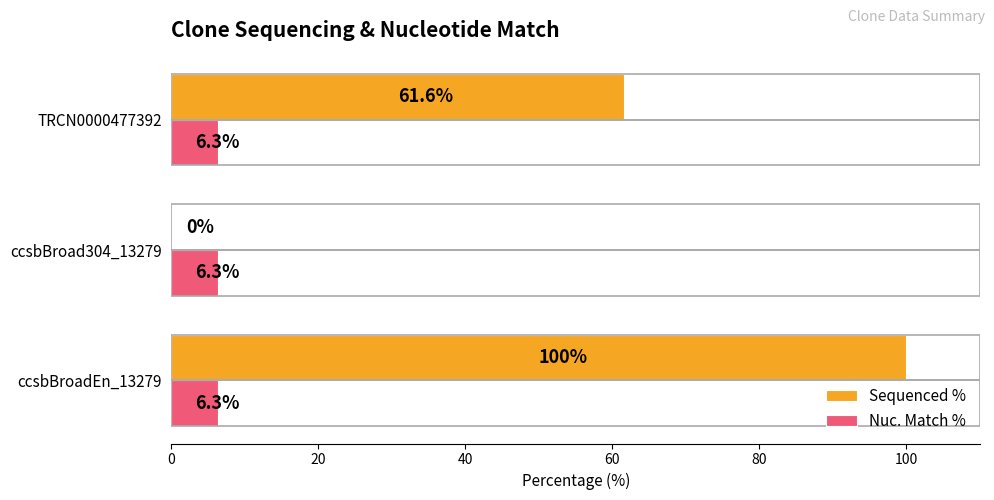

What is the greatest value displayed?

100.0